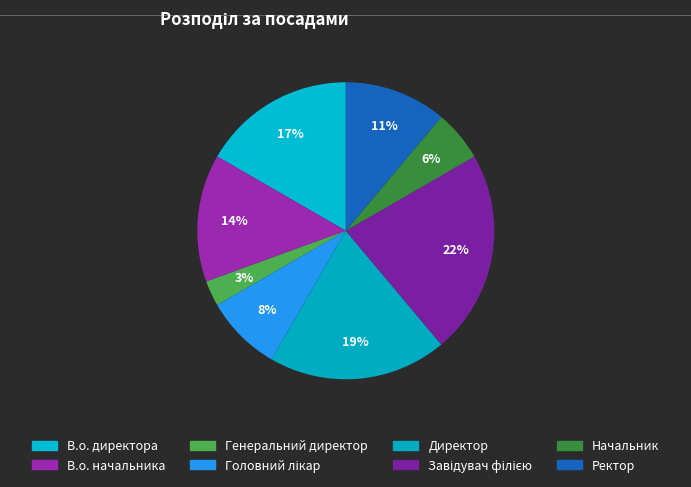

Which category has the biggest portion of the pie?

Завідувач філією